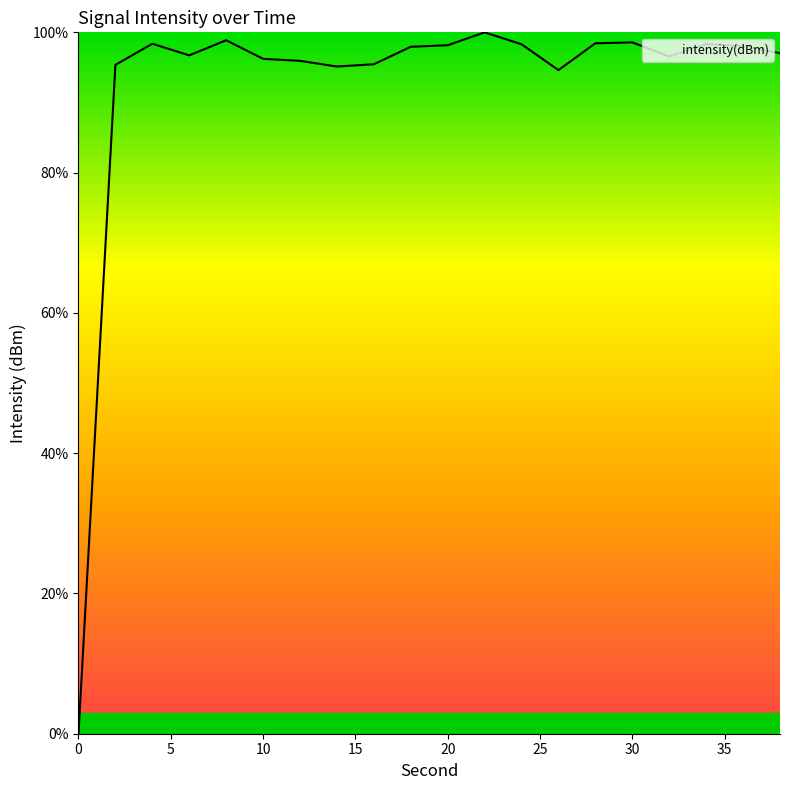

What is the maximum value shown in the chart?

100.0